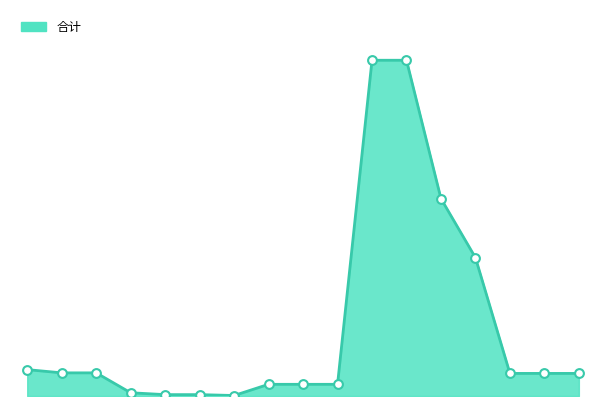

Is this an area chart (filled region under the line)?

Yes